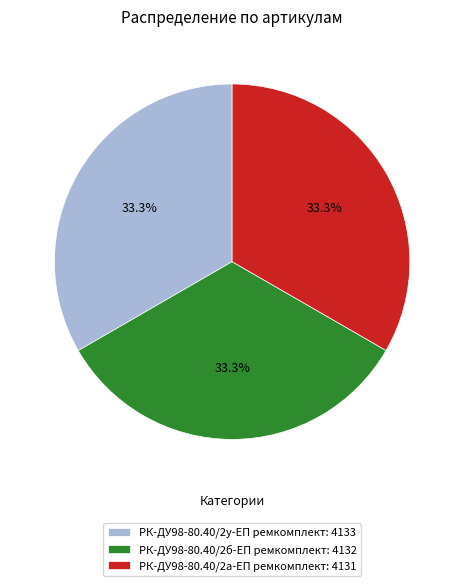

How many segments does this pie chart have?

3